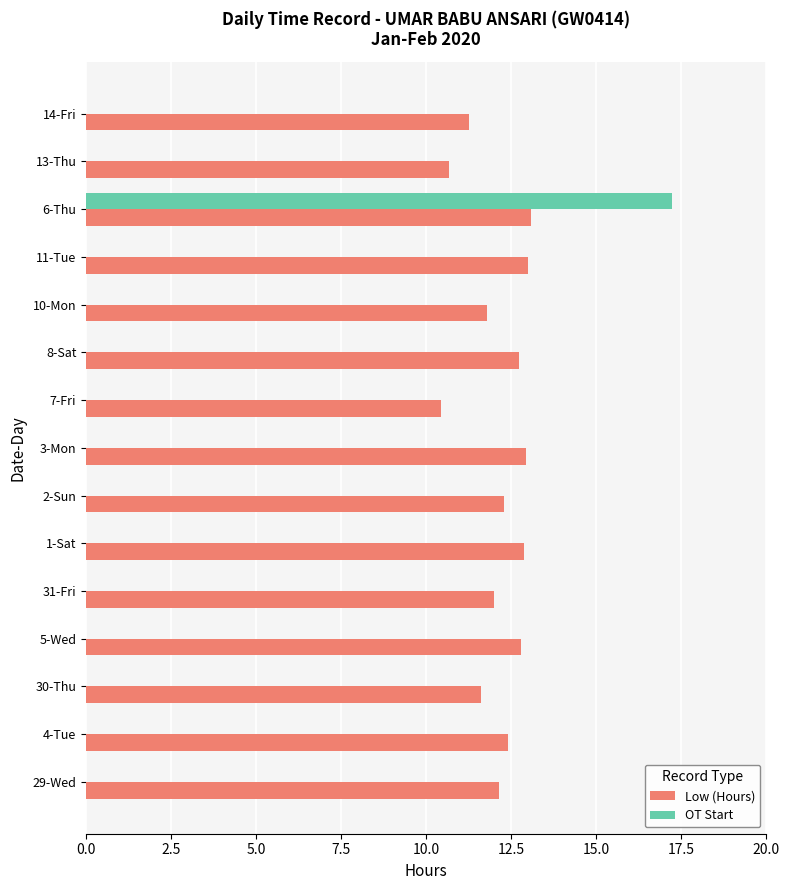

The value of OT Start at 3-Mon is 0.0. True or false?

True